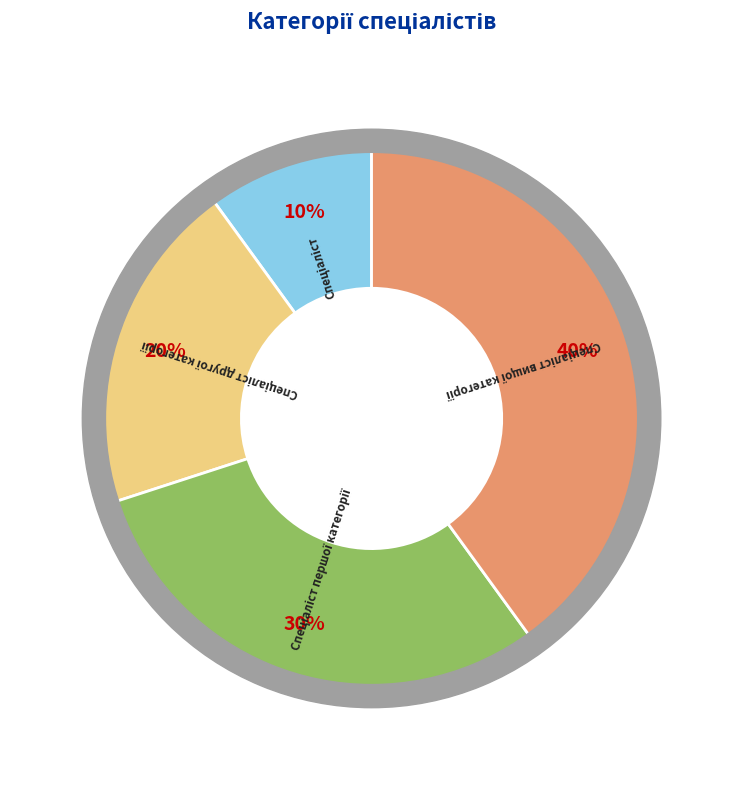

To the nearest percent, what percentage of the pie is Спеціаліст другої категорії?

20%